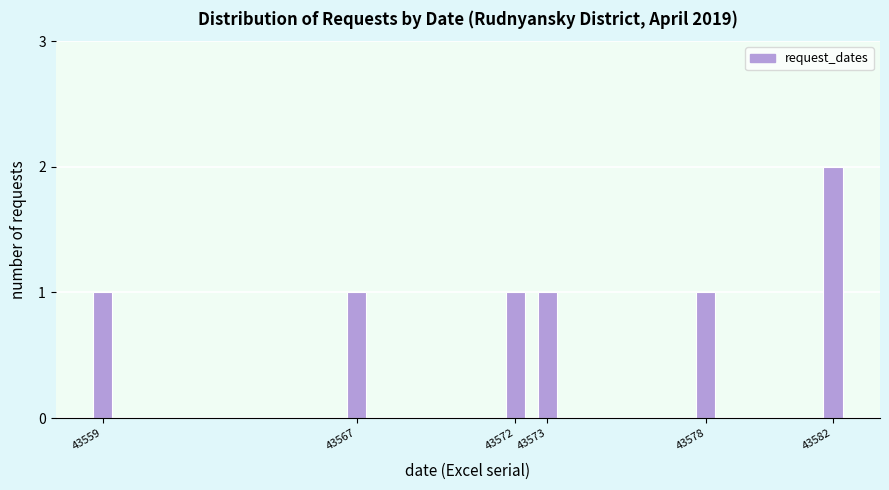

Reading left to right, transcribe all the data shown in this chart.

1	1	1	1	1	2